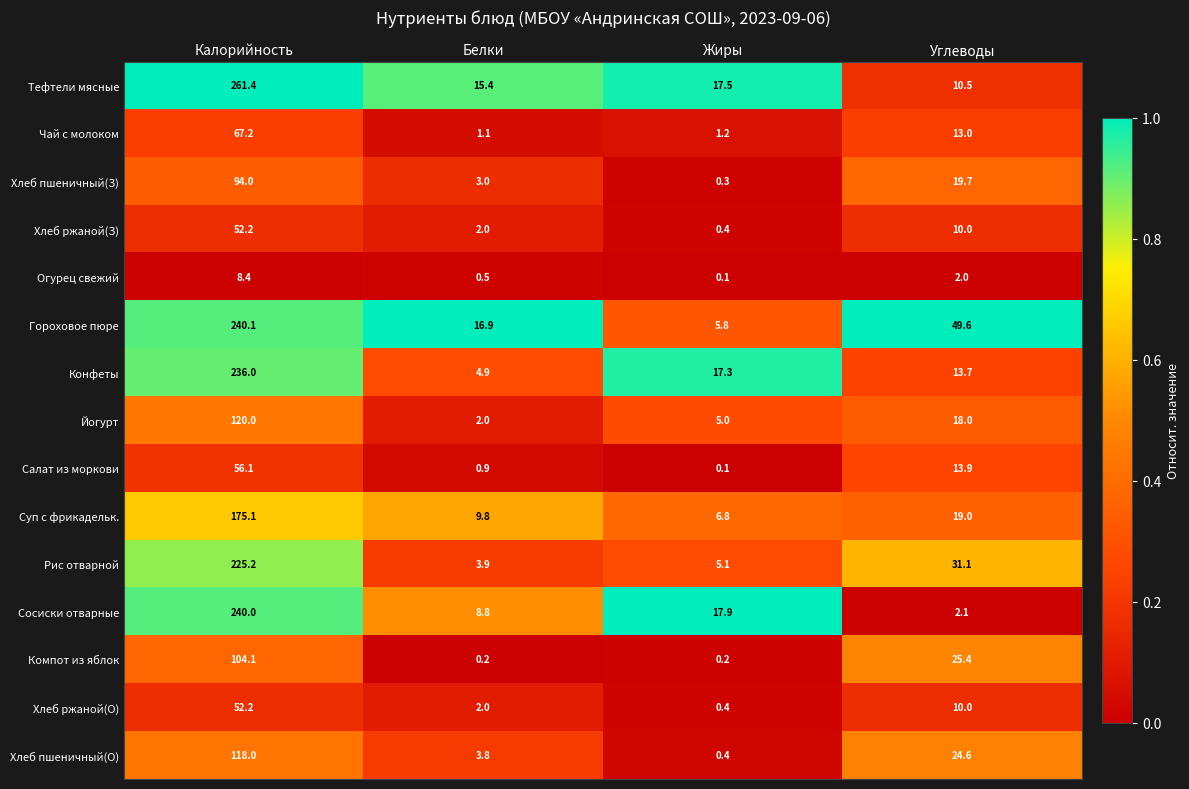

Between Калорийность and Белки, which series saw the biggest shift?

Тефтели мясные